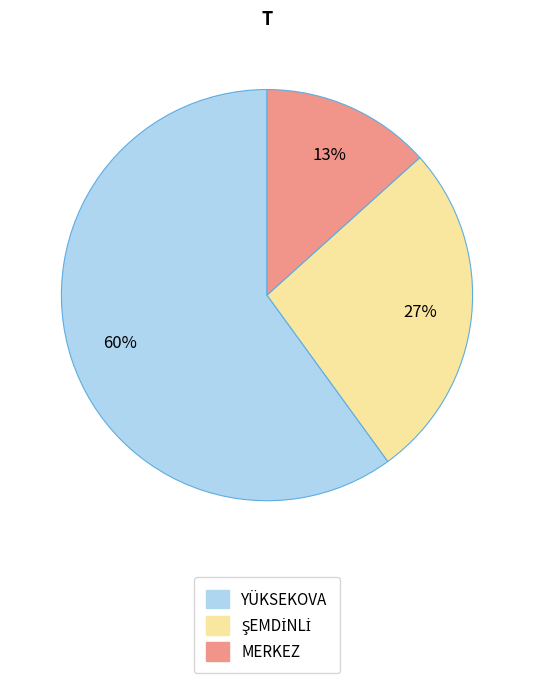

Is the sum of MERKEZ and YÜKSEKOVA greater than half?

Yes